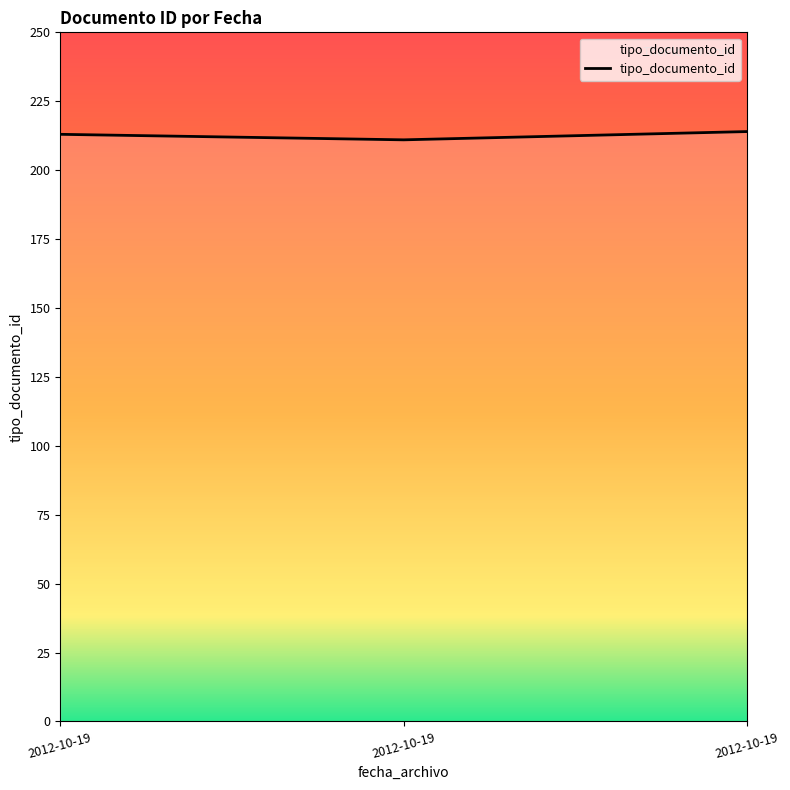

Does the chart have visible grid lines?

No